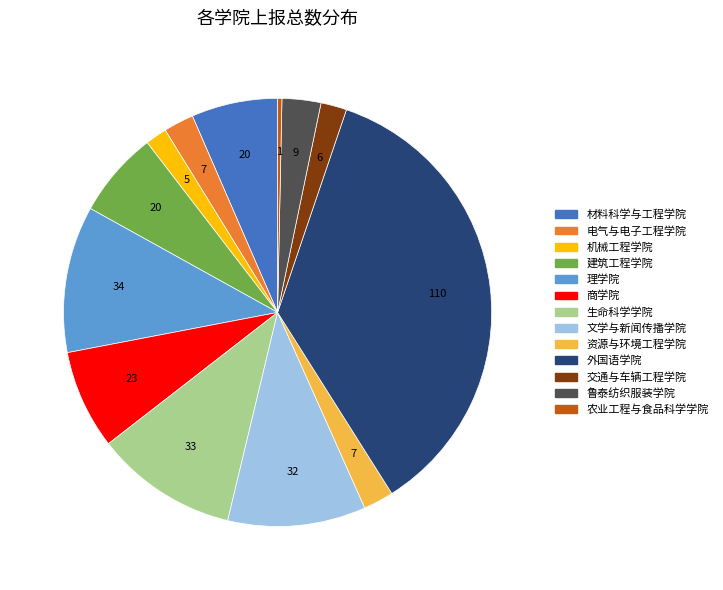

Is the sum of 电气与电子工程学院 and 农业工程与食品科学学院 greater than half?

No